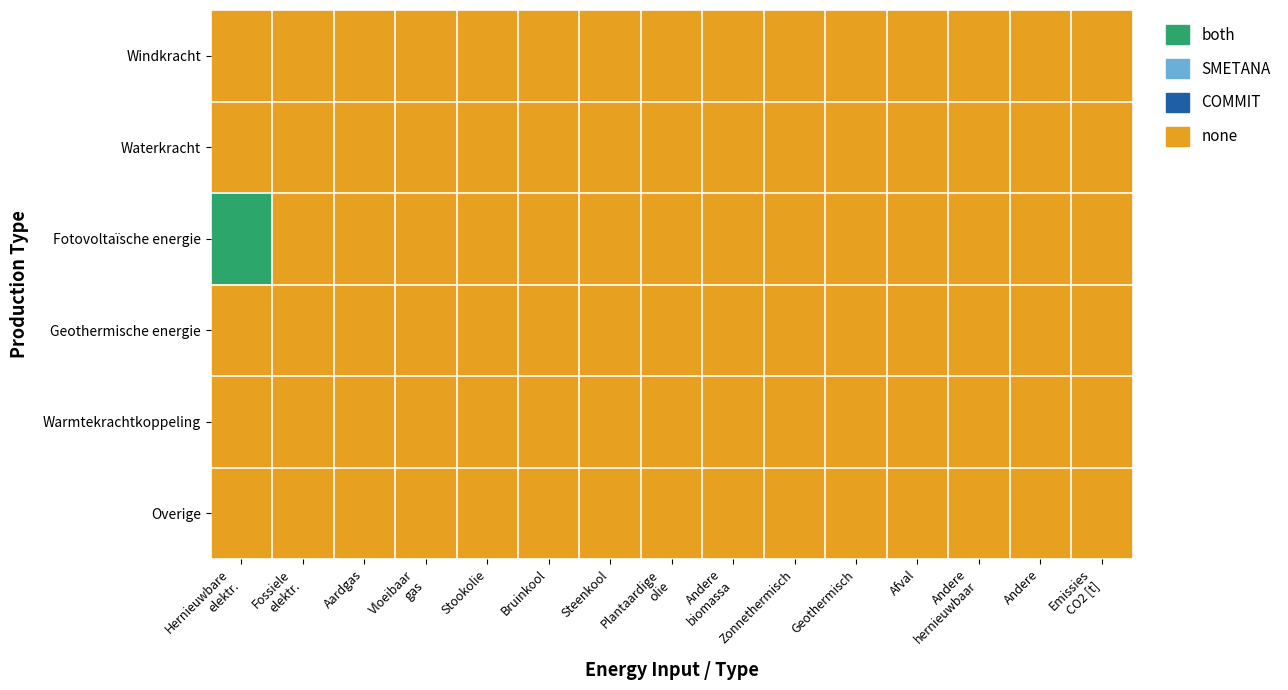

Between Andere and Andere
hernieuwbaar, which is larger?

Andere